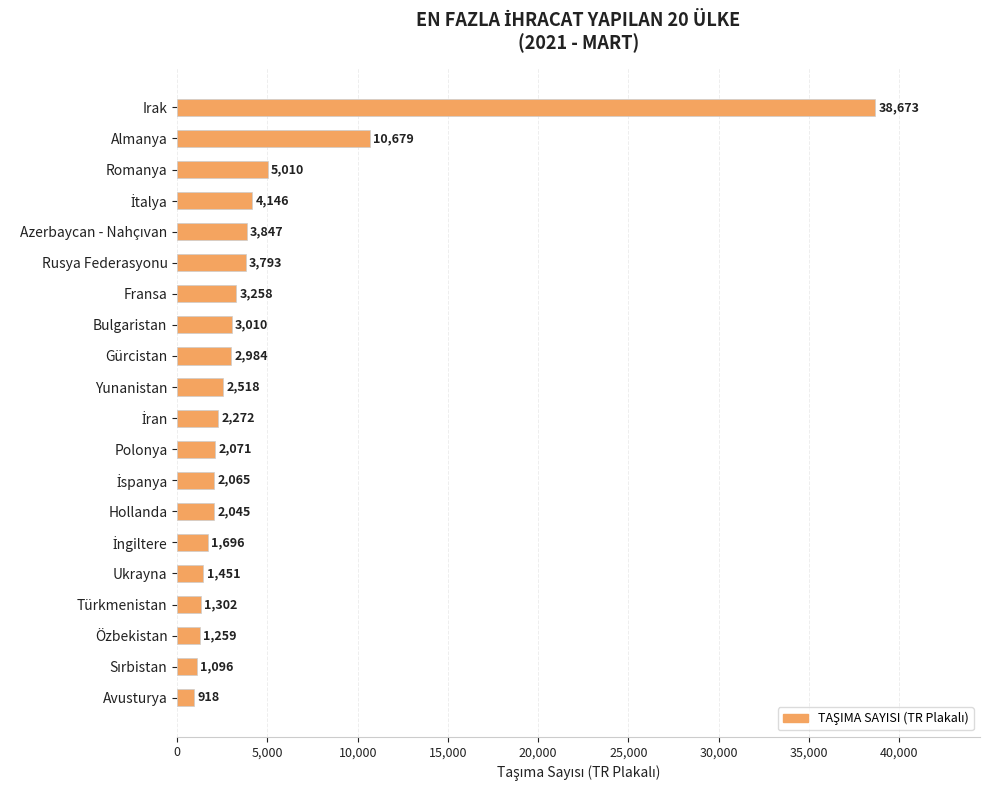

Reading bottom to top, extract all data points from this chart.

918	1096	1259	1302	1451	1696	2045	2065	2071	2272	2518	2984	3010	3258	3793	3847	4146	5010	10679	38673